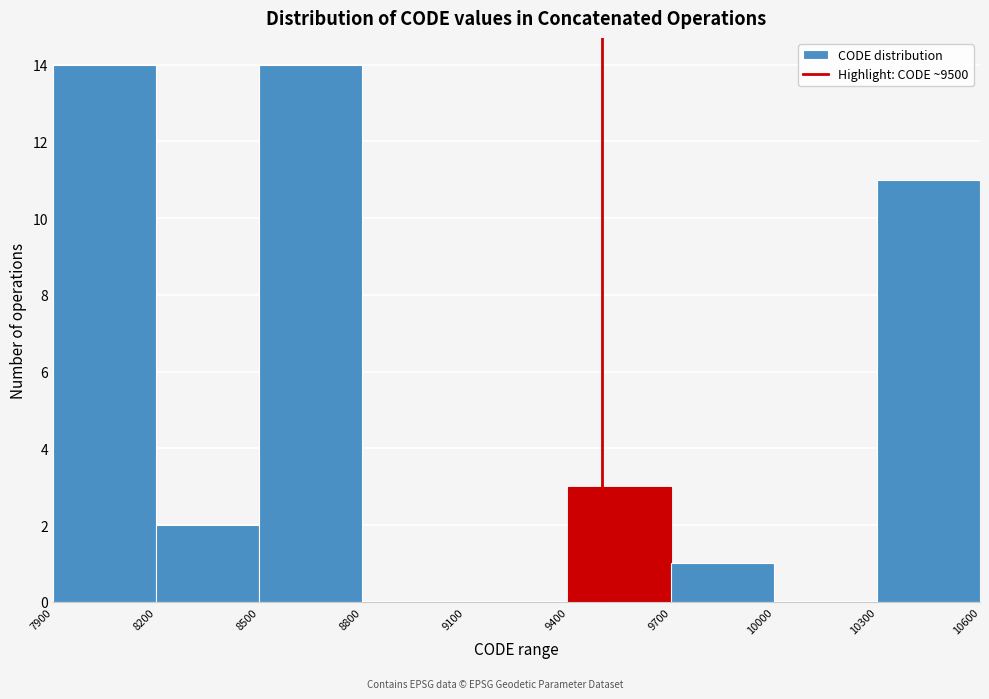

Reading left to right, transcribe this chart: for each bar, give the range it covers on the x-axis and its height. The values are not printed on the chart, so give them approximately, as read against the axis.

7900 to 8200: 14
8200 to 8500: 2
8500 to 8800: 14
8800 to 9100: 0
9100 to 9400: 0
9400 to 9700: 3
9700 to 10000: 1
10000 to 10300: 0
10300 to 10600: 11